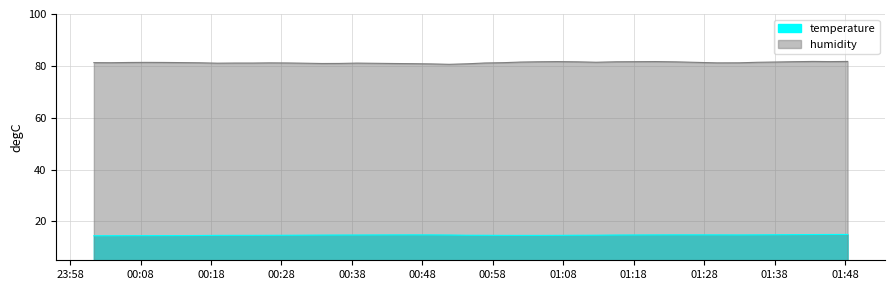

The value of temperature at 2022-10-16T00:23:54 is 19.7. True or false?

False